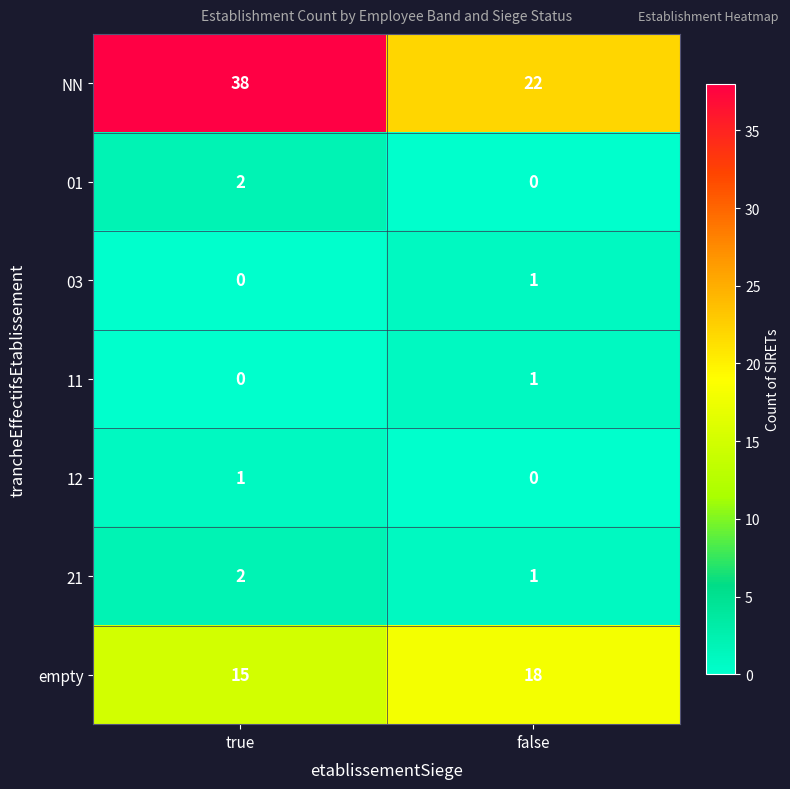

Which series has the widest spread of values?

NN